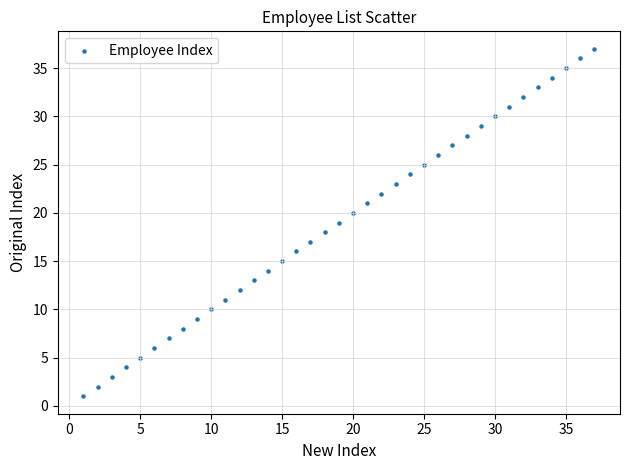

What is the range of X values (max minus min)?

36